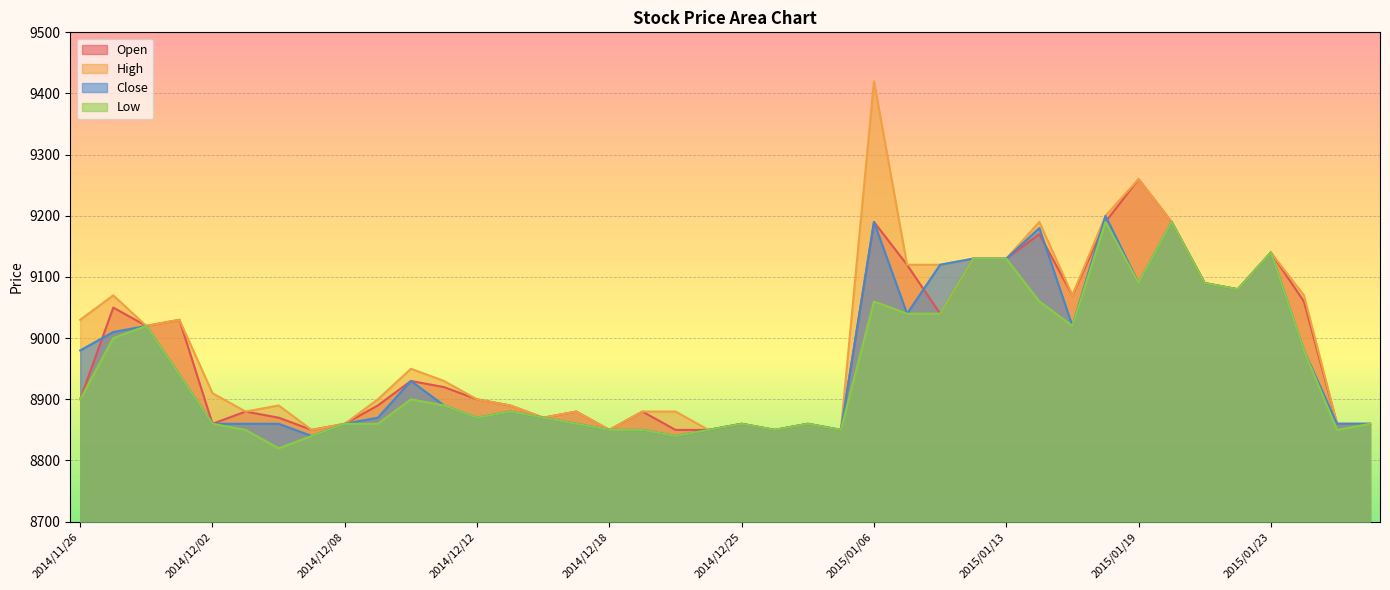

What is the difference between the highest and lowest values at 2014/12/19?

30